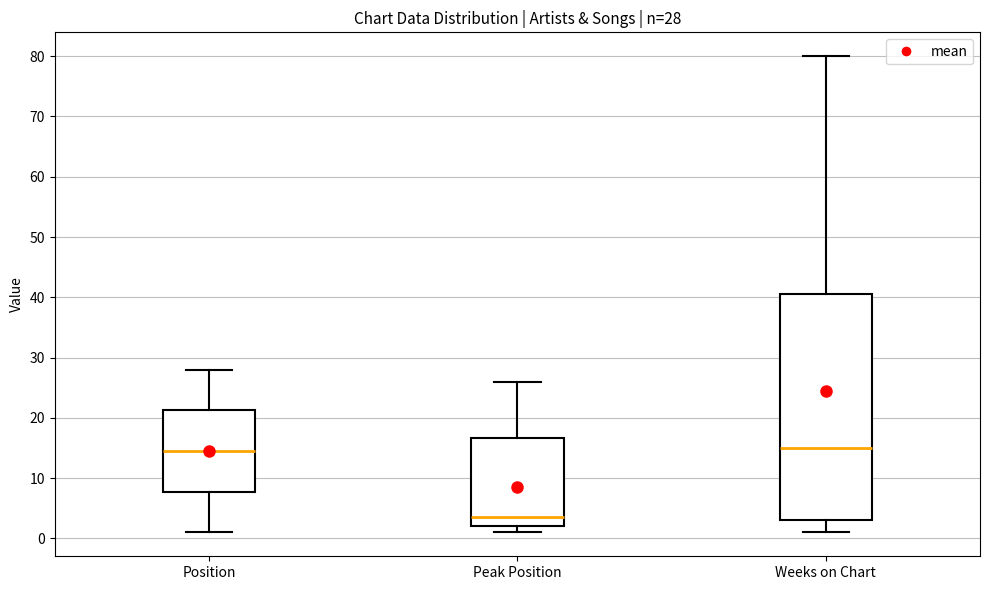

Which box is the tallest, from its lower edge to its upper edge?

Weeks on Chart